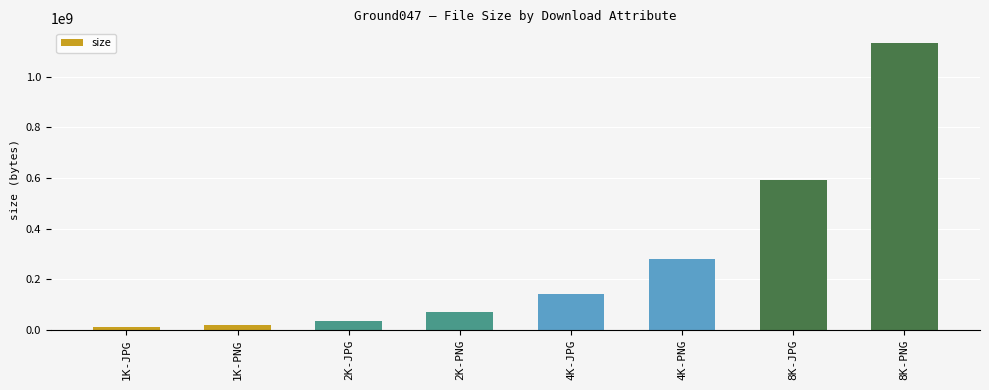

How many distinct data groups are displayed?

1